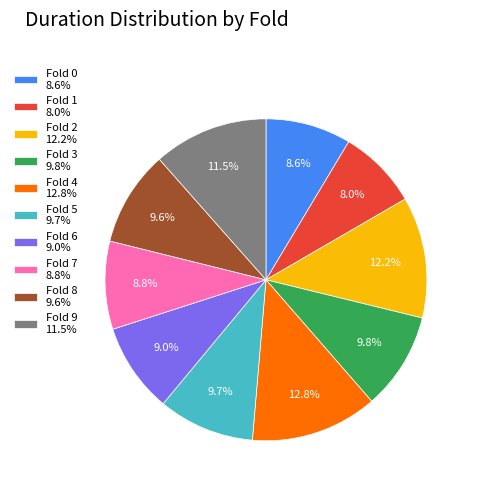

Is there a majority slice in this chart?

No